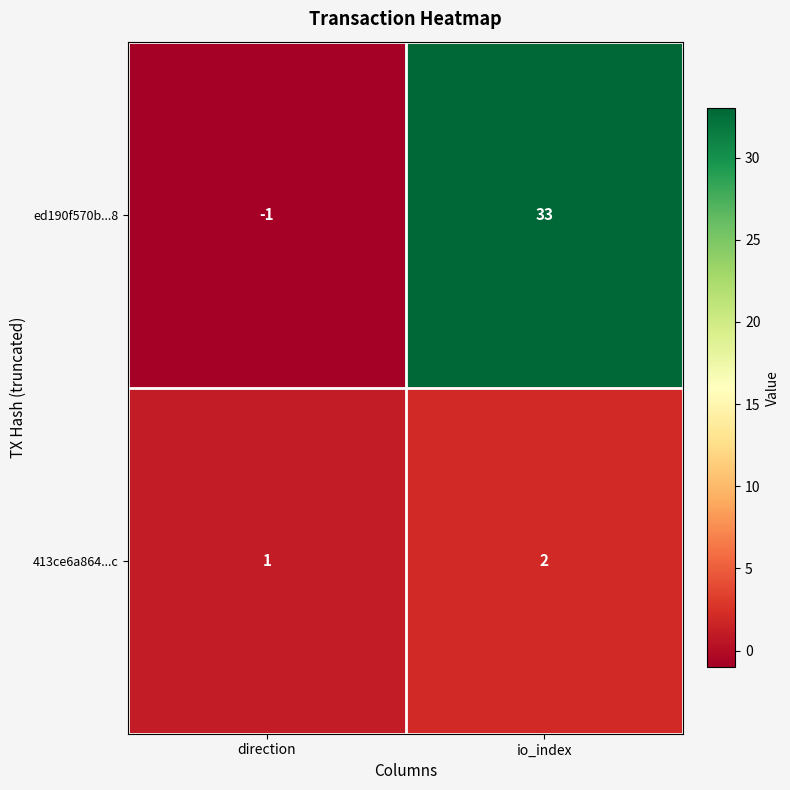

Reading left to right, extract all data points from this chart.

ed190f570b...8: -1	33
413ce6a864...c: 1	2